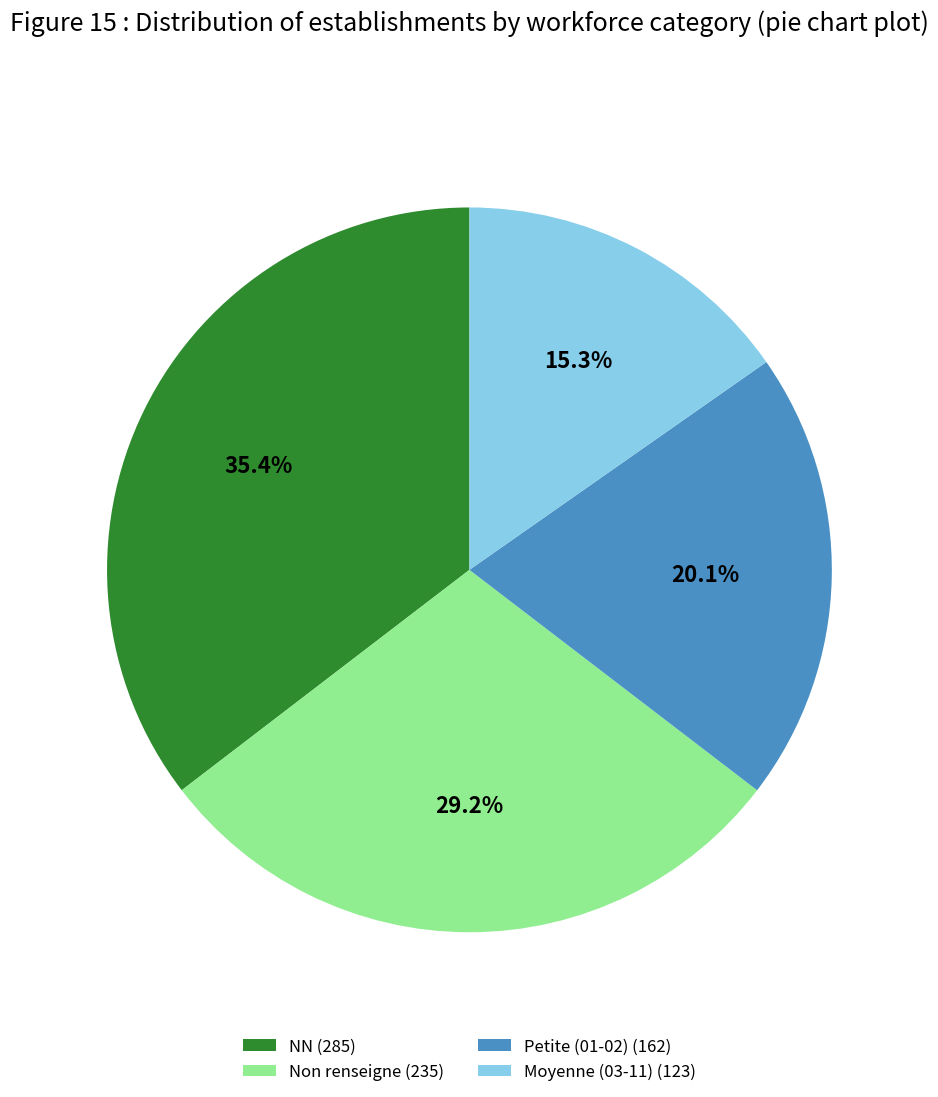

Is there a majority slice in this chart?

No